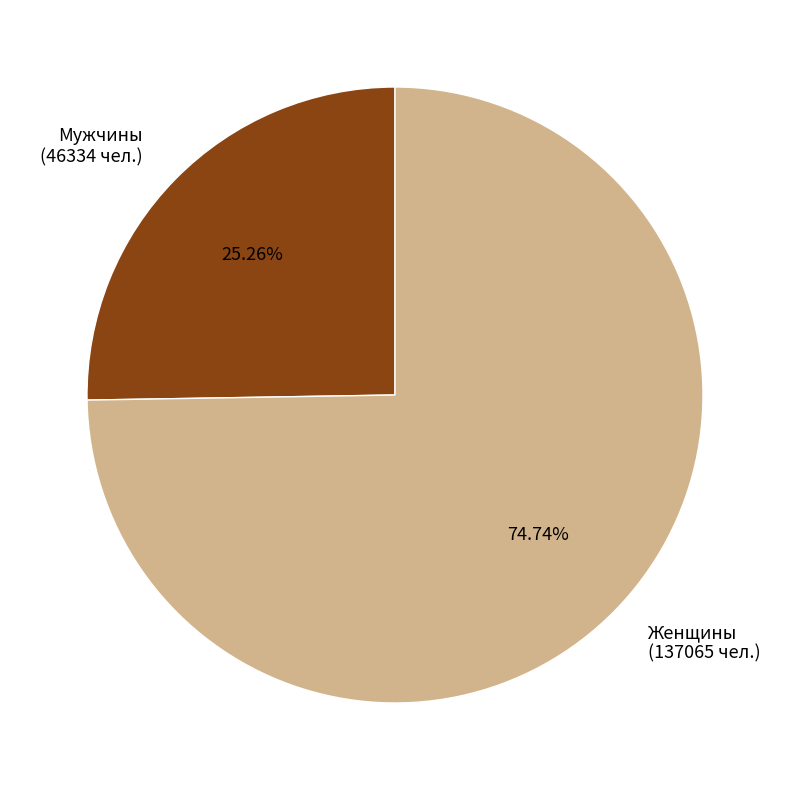

Which slice is the smallest?

Мужчины